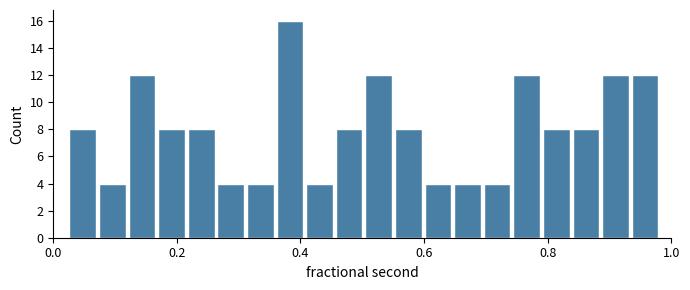

Around what value on the x-axis is the tallest bar? Give the approximate position of its centre, as read against the axis.

0.38